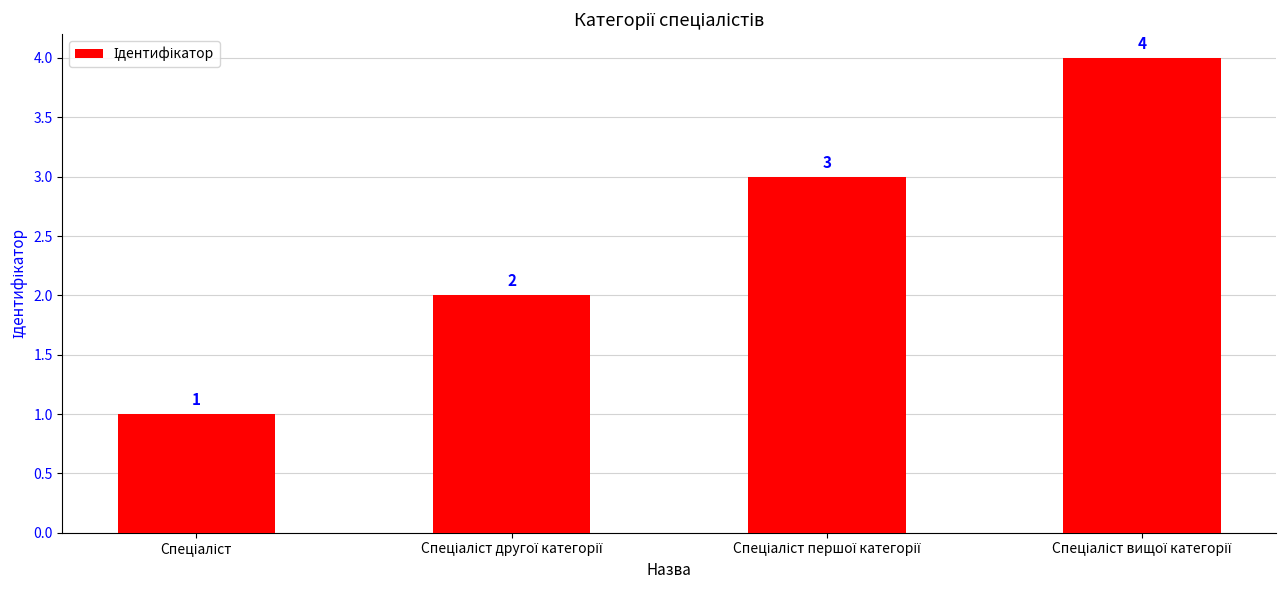

Are the bars grouped side by side (vs. stacked)?

No